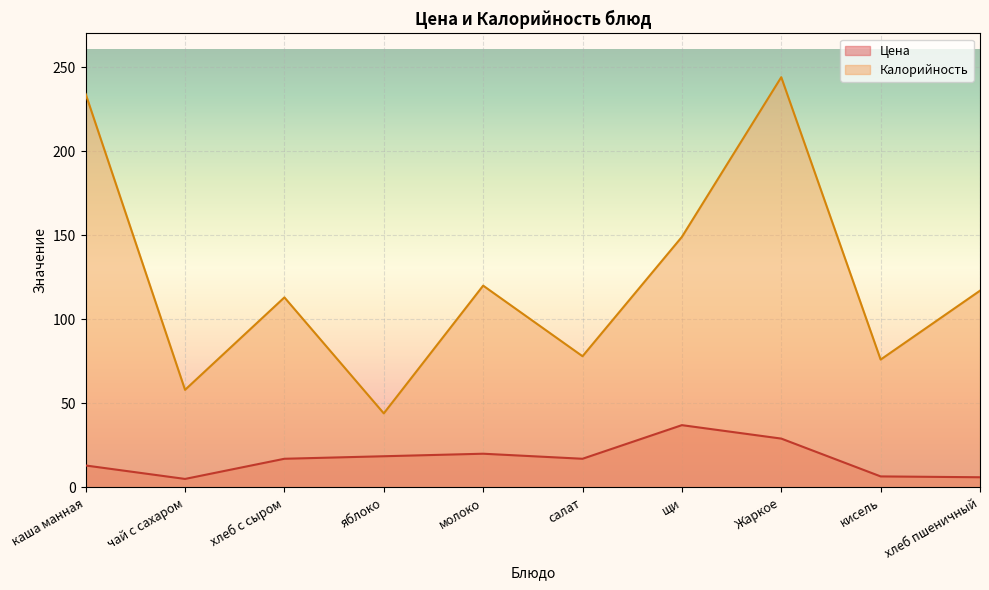

Is it true that Калорийность equals 149.0 at щи?

True